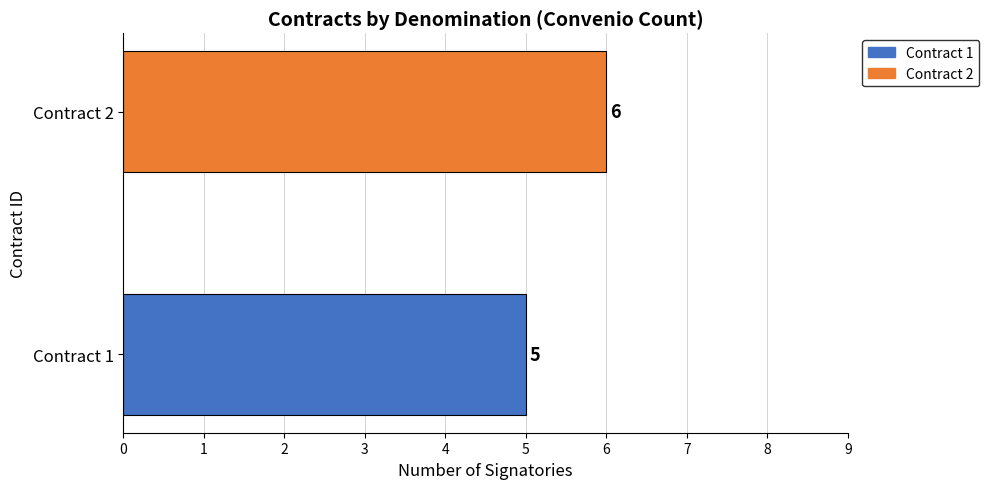

Reading top to bottom, list all the values displayed in this chart.

Contract 2=6	Contract 1=5